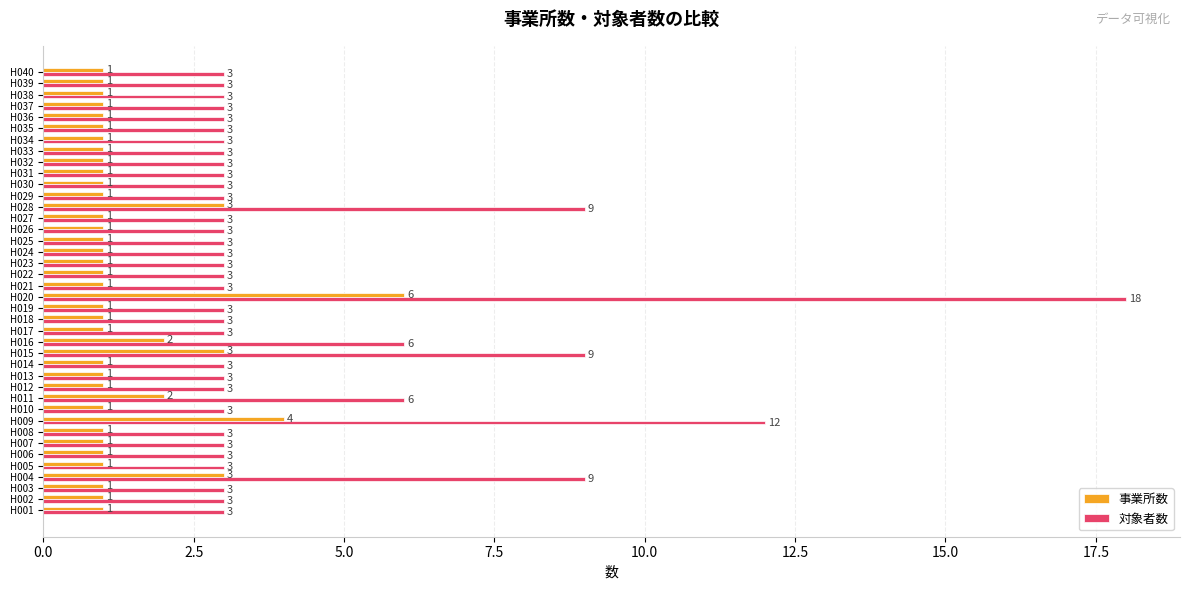

At how many categories does at least one series exceed 4?

7